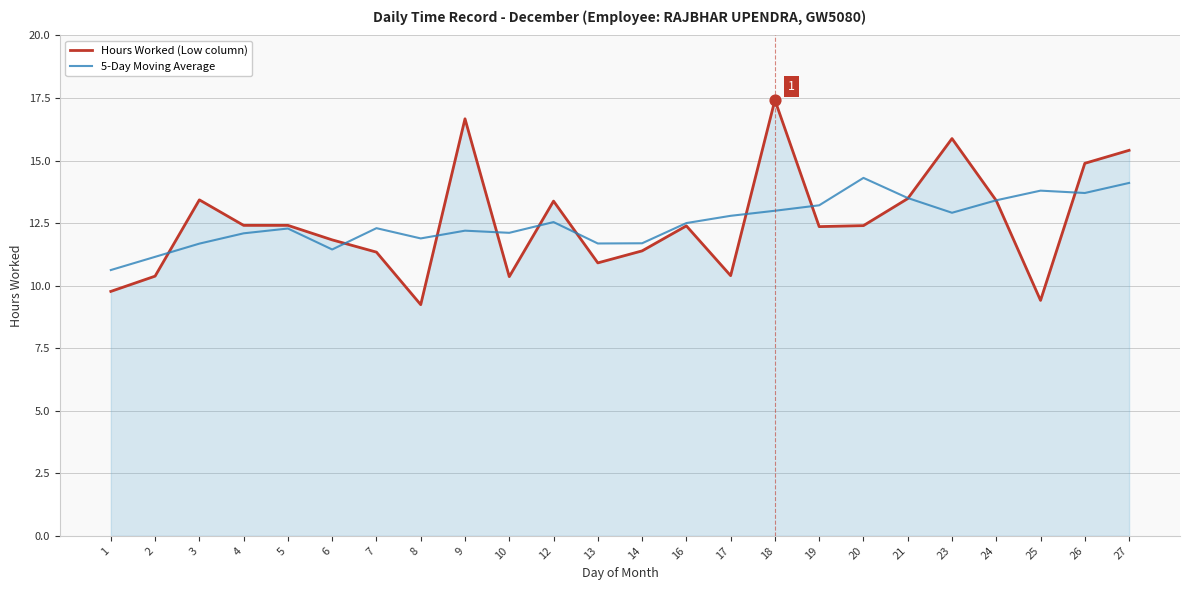

What is the total value across all series at 26?

28.6